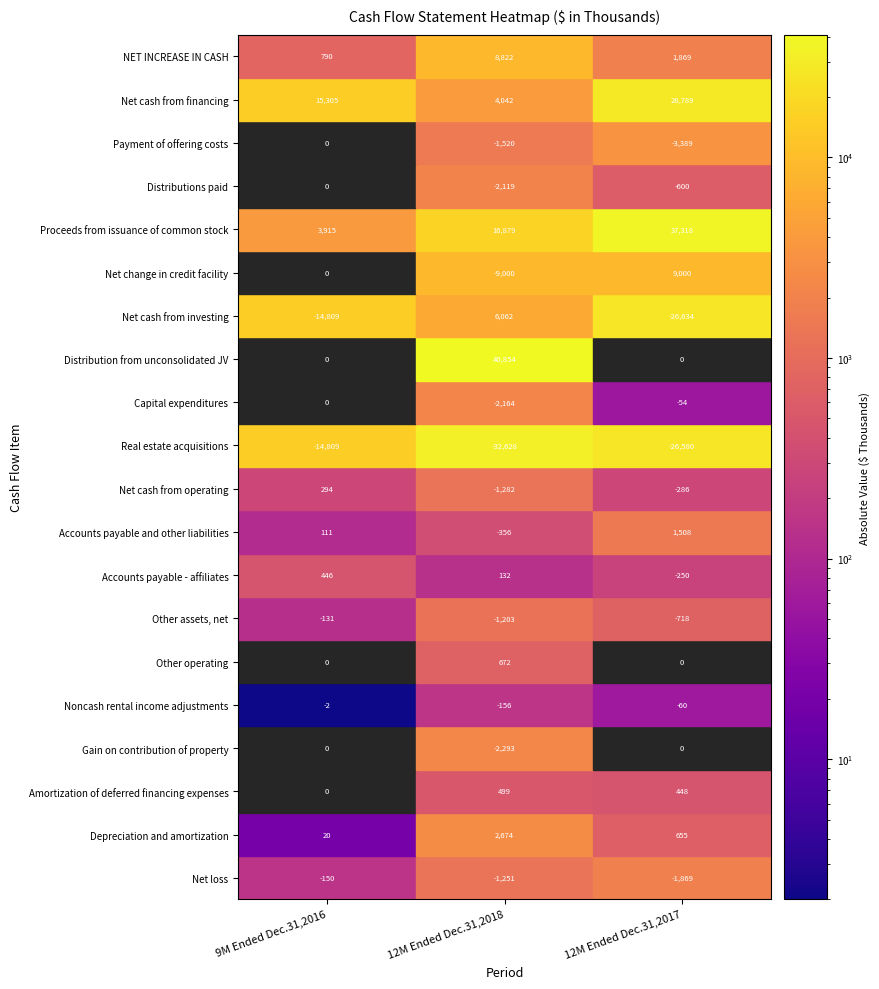

Reading left to right, extract all data points from this chart.

Net loss: 0=-150	1=-1251	2=-1869
Depreciation and amortization: 0=20	1=2674	2=655
Amortization of deferred financing expenses: 0=0	1=499	2=448
Gain on contribution of property: 0=0	1=-2293	2=0
Noncash rental income adjustments: 0=-2	1=-156	2=-60
Other operating: 0=0	1=672	2=0
Other assets, net: 0=-131	1=-1203	2=-718
Accounts payable - affiliates: 0=446	1=132	2=-250
Accounts payable and other liabilities: 0=111	1=-356	2=1508
Net cash from operating: 0=294	1=-1282	2=-286
Real estate acquisitions: 0=-14809	1=-32628	2=-26580
Capital expenditures: 0=0	1=-2164	2=-54
Distribution from unconsolidated JV: 0=0	1=40854	2=0
Net cash from investing: 0=-14809	1=6062	2=-26634
Net change in credit facility: 0=0	1=-9000	2=9000
Proceeds from issuance of common stock: 0=3915	1=16879	2=37318
Distributions paid: 0=0	1=-2119	2=-600
Payment of offering costs: 0=0	1=-1520	2=-3389
Net cash from financing: 0=15305	1=4042	2=28789
NET INCREASE IN CASH: 0=790	1=8822	2=1869